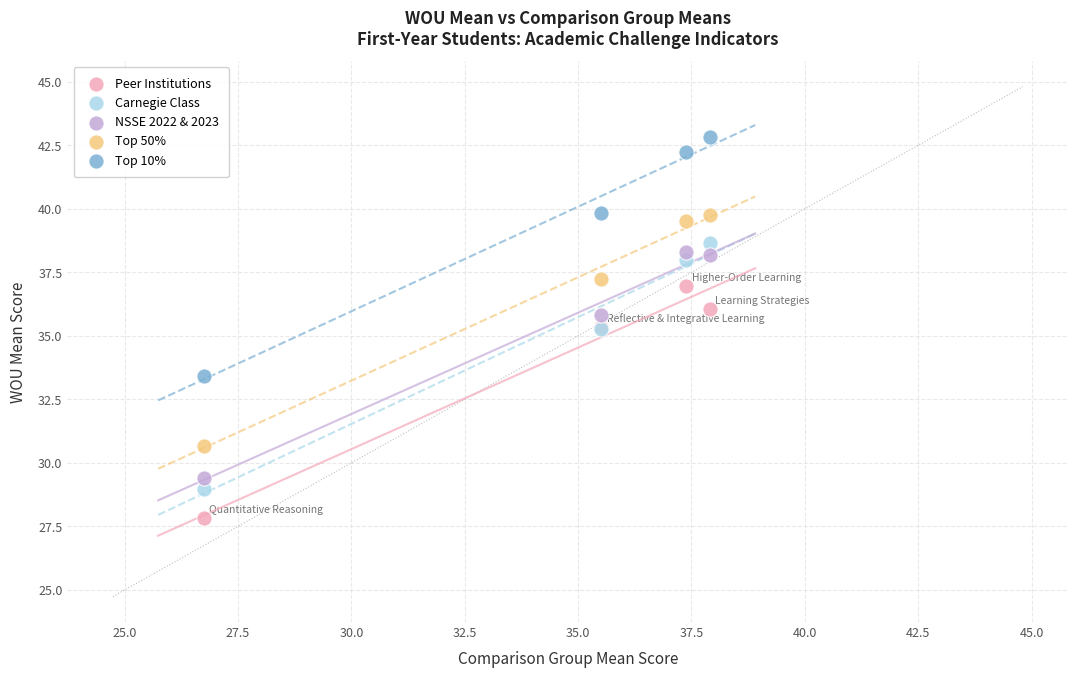

In the NSSE 2022 & 2023 series, what Y value is closest to 33?

35.8